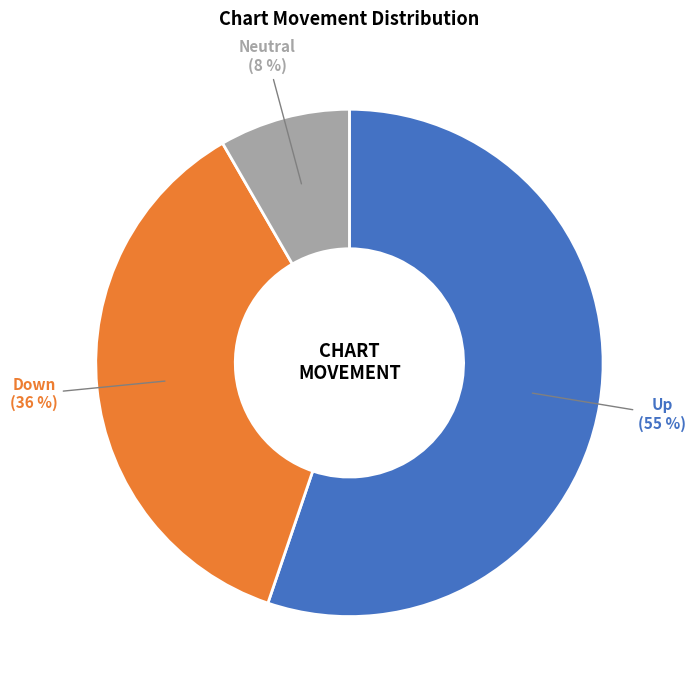

Which slice is the largest?

Up